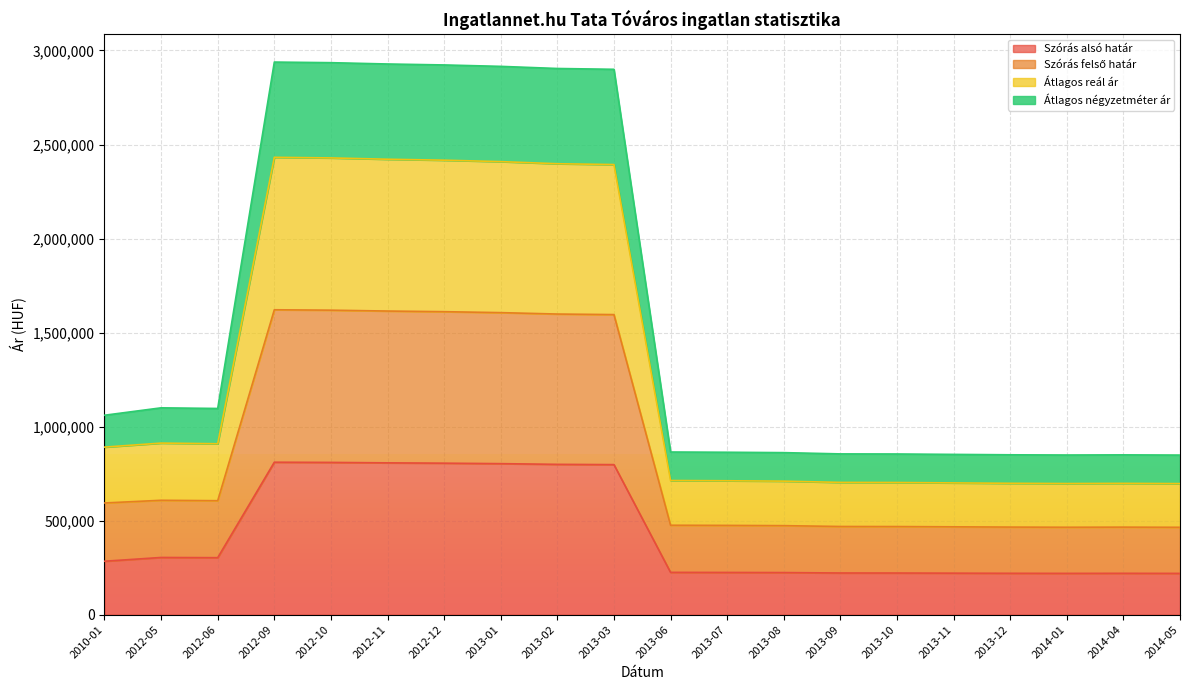

What is the maximum value shown in the chart?

2938461